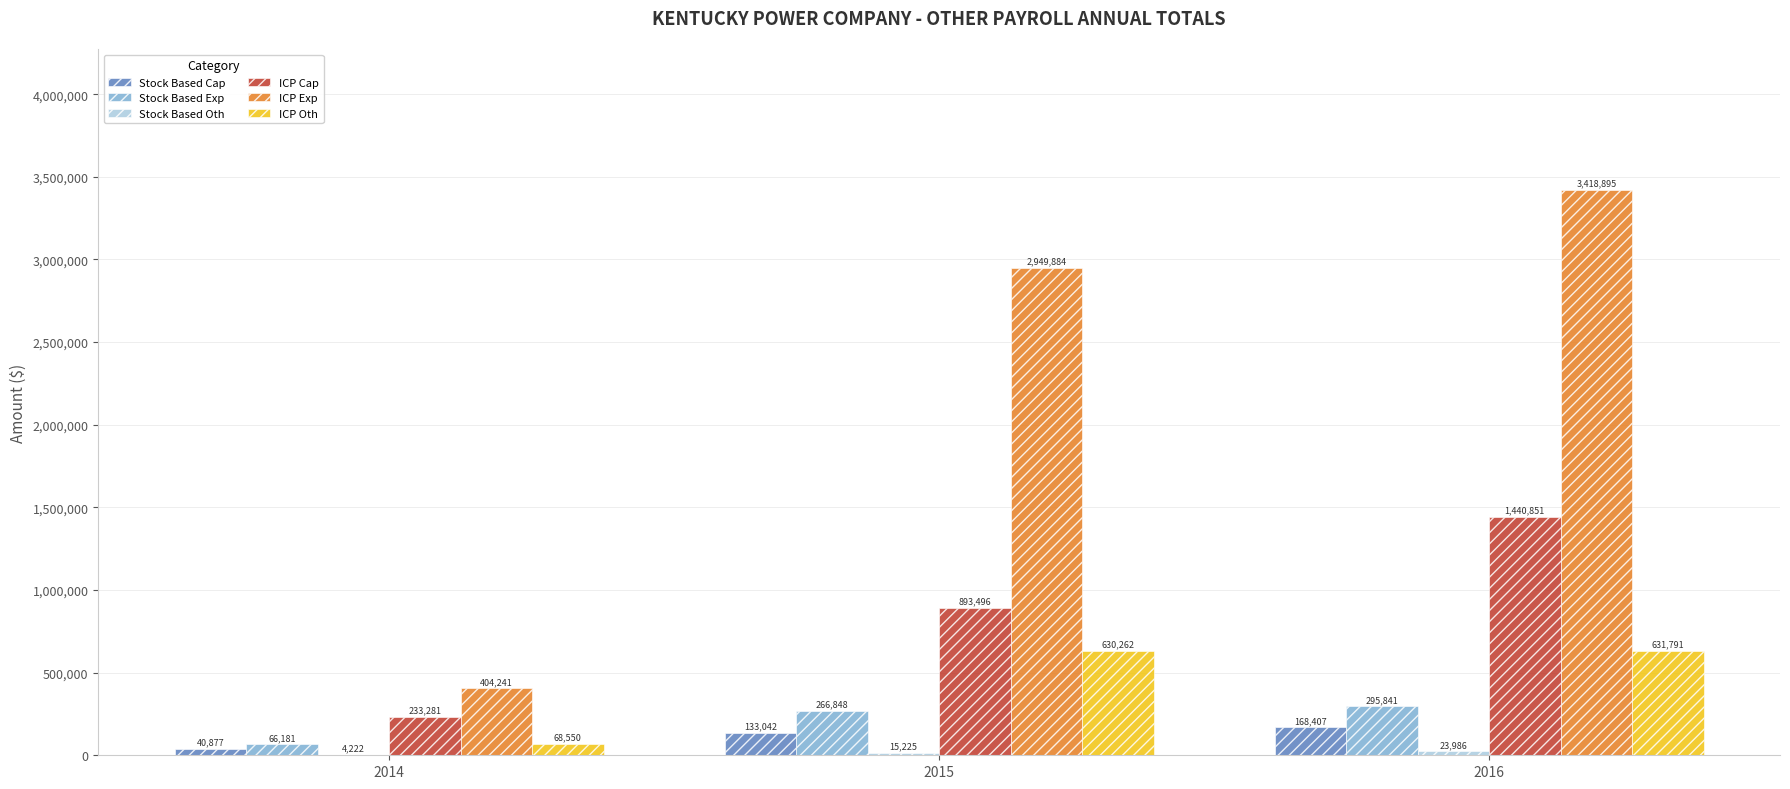

Is it true that ICP Exp equals 1984692 at 2015?

False